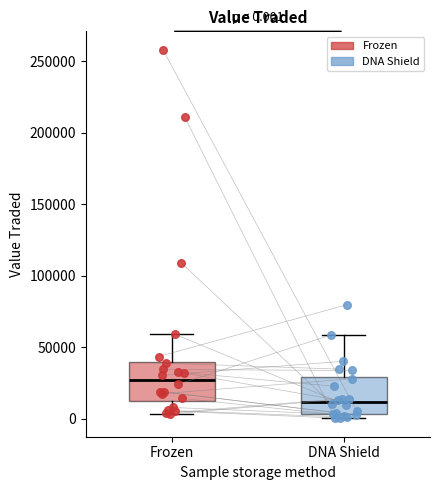

Which box has the lowest median line?

DNA Shield